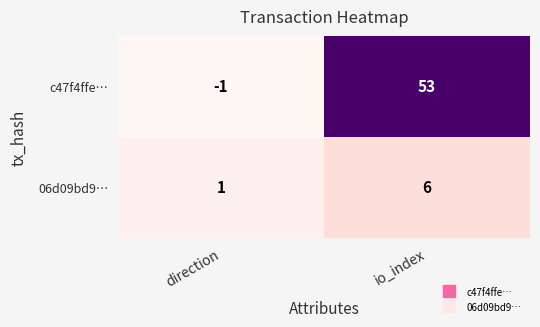

List the series in order of their overall mean, highest first.

c47f4ffe…, 06d09bd9…